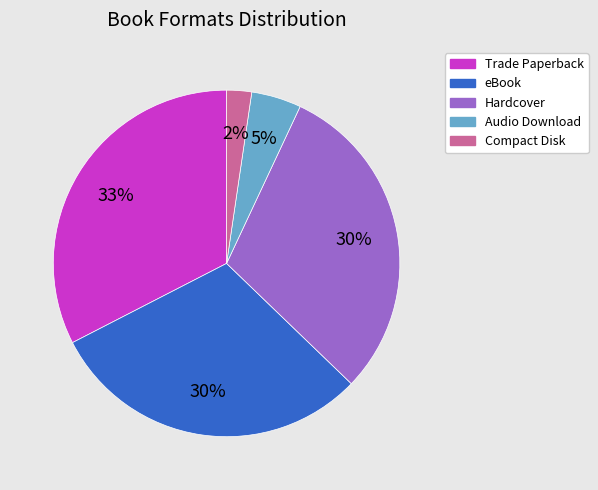

To the nearest percent, what percentage of the pie is eBook?

30%